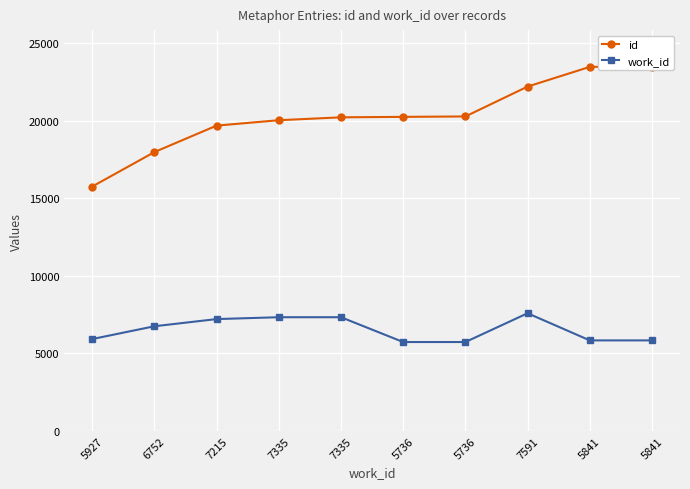

What is the label of the 6th point from the left?

5736